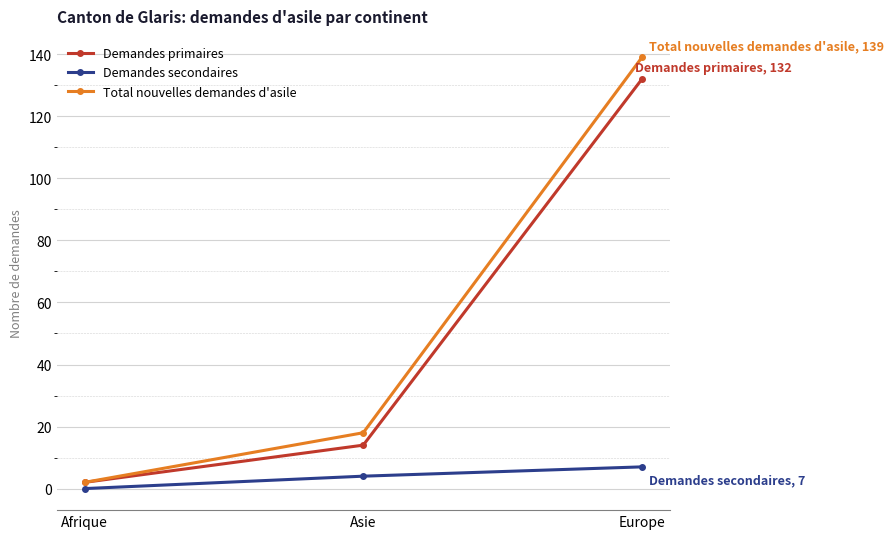

Reading left to right, extract all data points from this chart.

Demandes primaires: Afrique=2	Asie=14	Europe=132
Demandes secondaires: Afrique=0	Asie=4	Europe=7
Total nouvelles demandes d'asile: Afrique=2	Asie=18	Europe=139